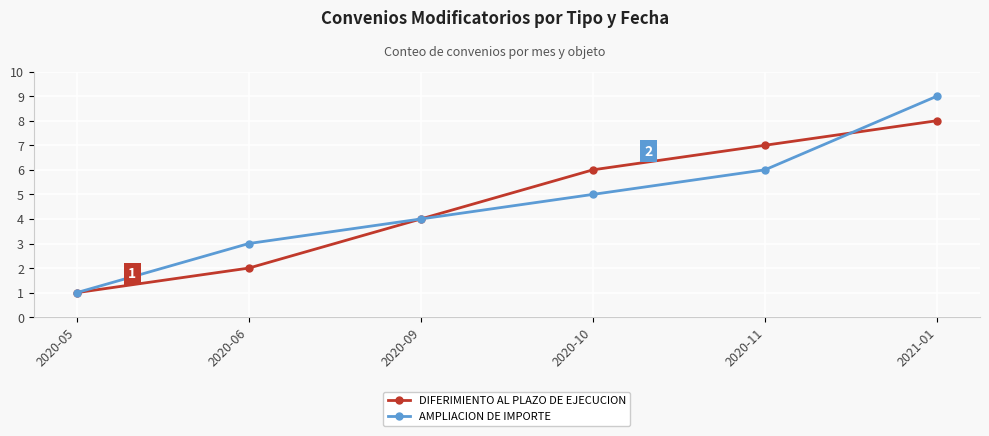

Reading right to left, extract all data points from this chart.

DIFERIMIENTO AL PLAZO DE EJECUCION: 8	7	6	4	2	1
AMPLIACION DE IMPORTE: 9	6	5	4	3	1